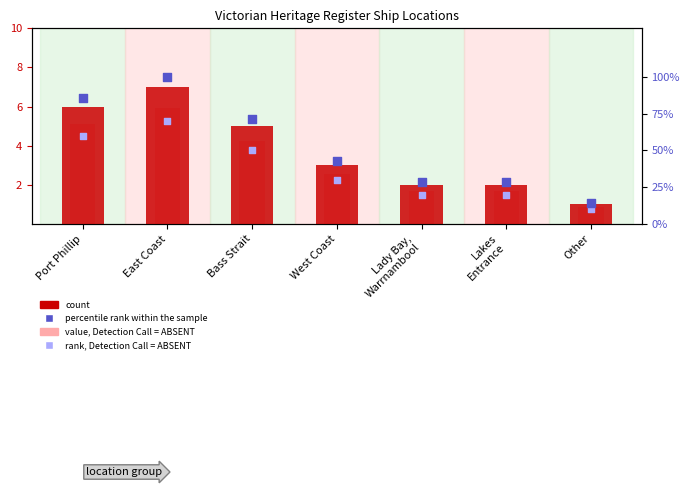

At which category is the sum across all series the highest?

East Coast